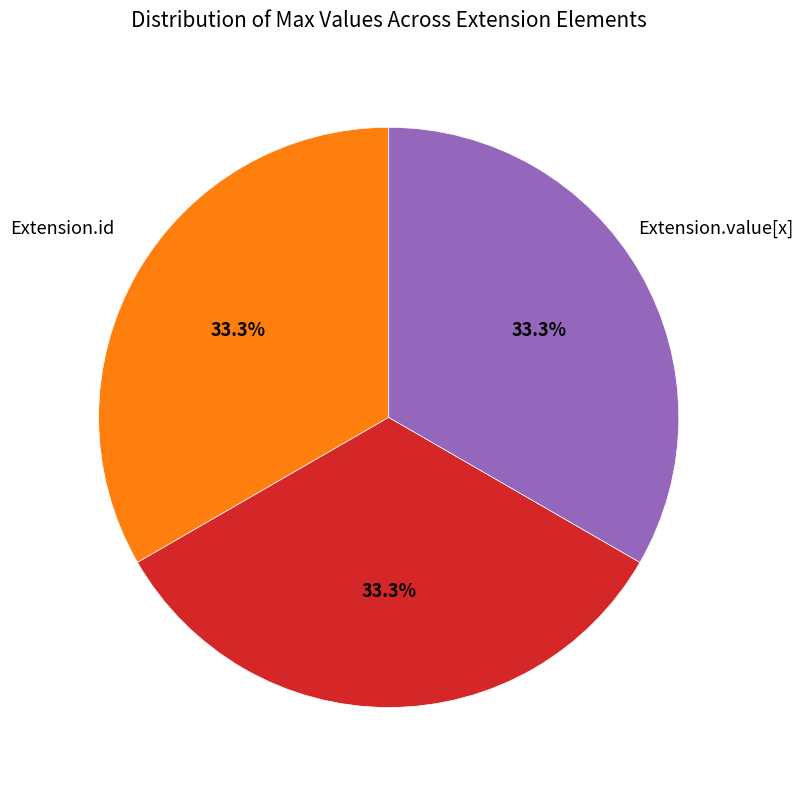

Approximately how many times larger is the value at Extension.id compared to Extension.value[x]?

1.0